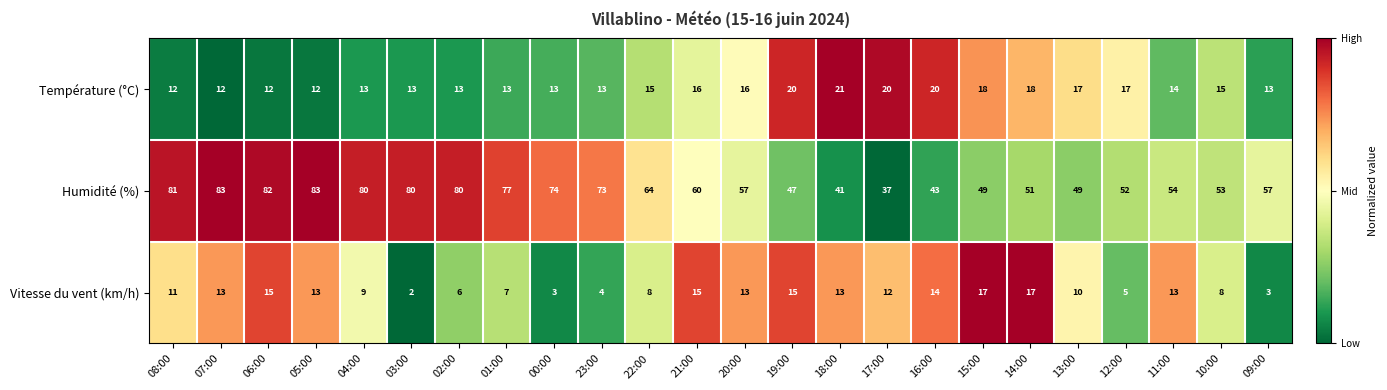

Where is Vitesse du vent (km/h) nearest to the value 9?

04:00